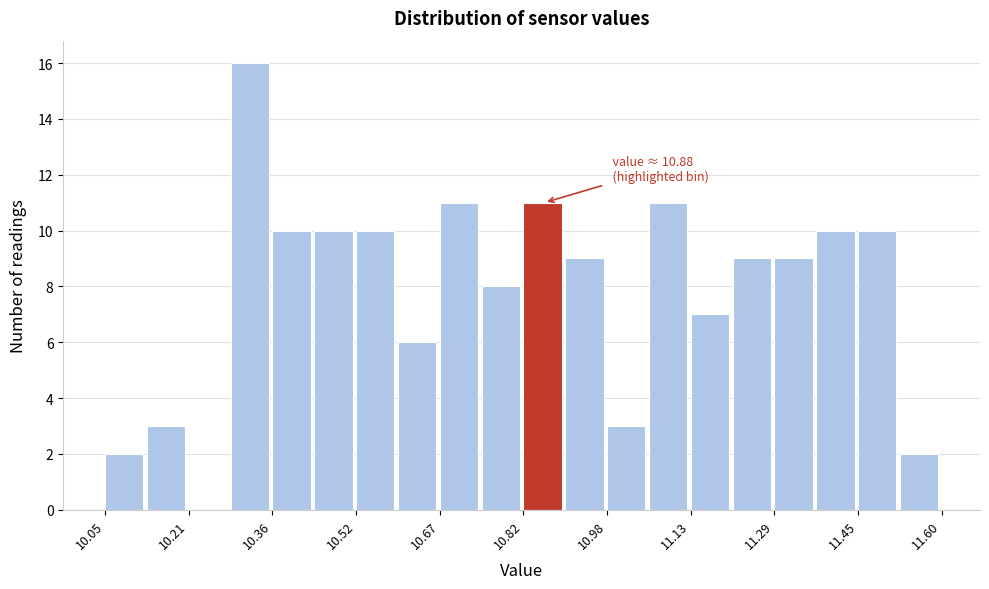

Around what value on the x-axis is the tallest bar? Give the approximate position of its centre, as read against the axis.

10.32